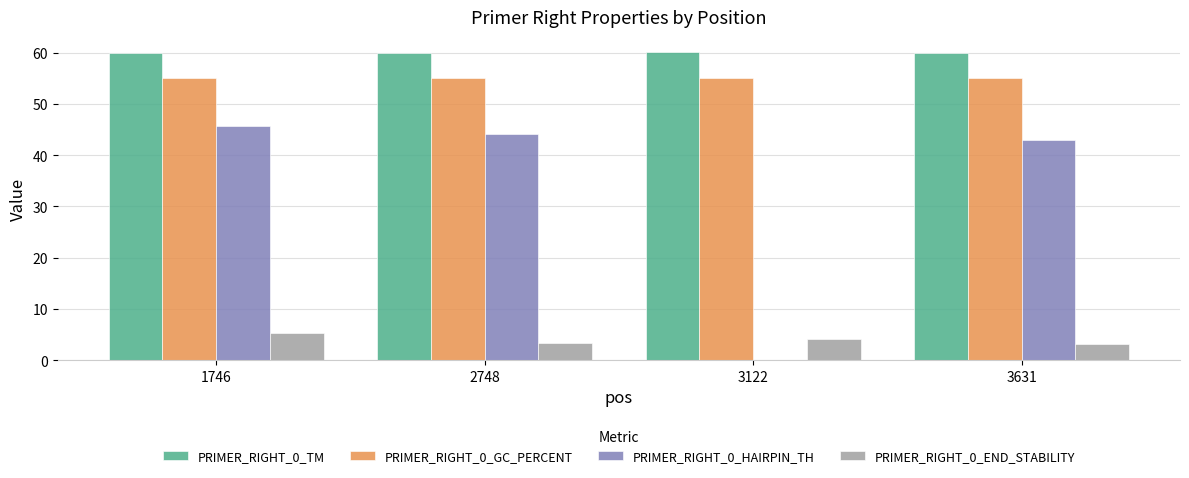

Does the chart contain stacked bars?

No